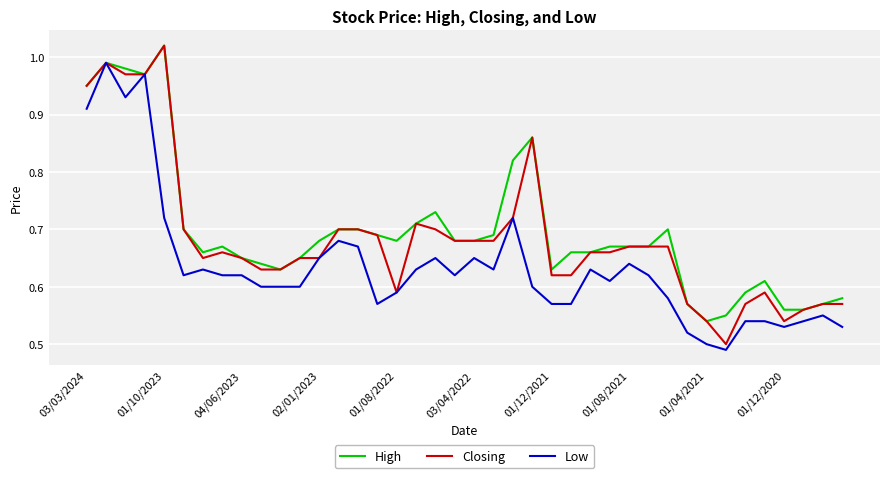

List the series in order of their overall mean, lowest first.

Low, Closing, High